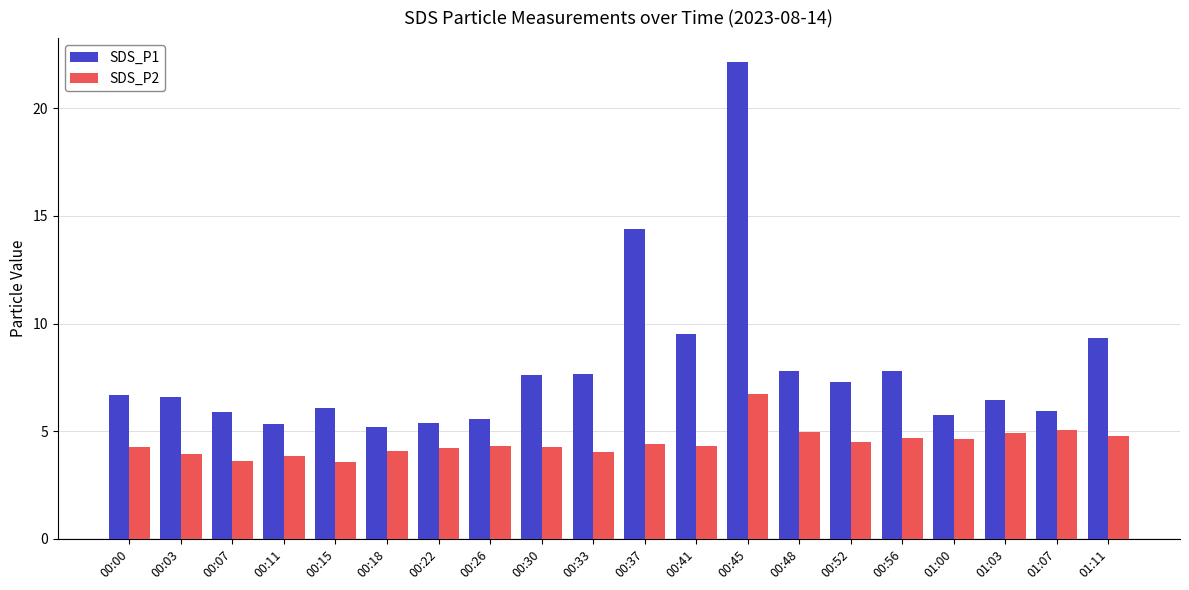

What is the label of the 17th bar from the left?

01:00